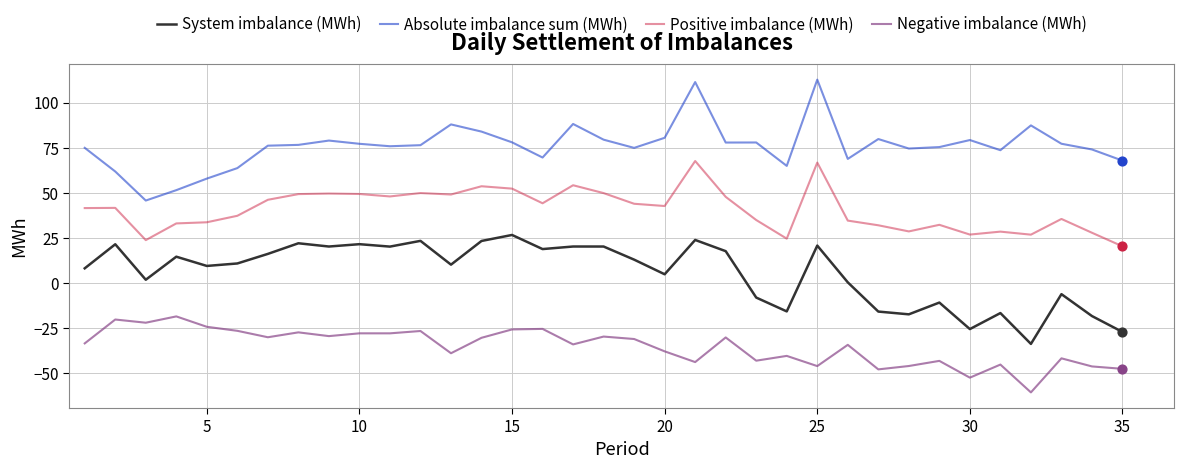

Which series has the largest total across all categories?

Absolute imbalance sum (MWh)